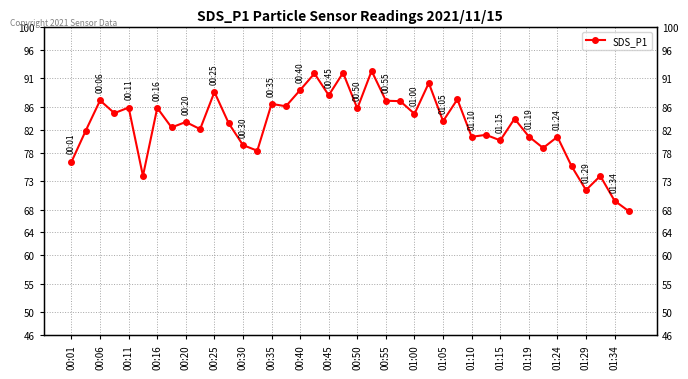

Is this an area chart (filled region under the line)?

No